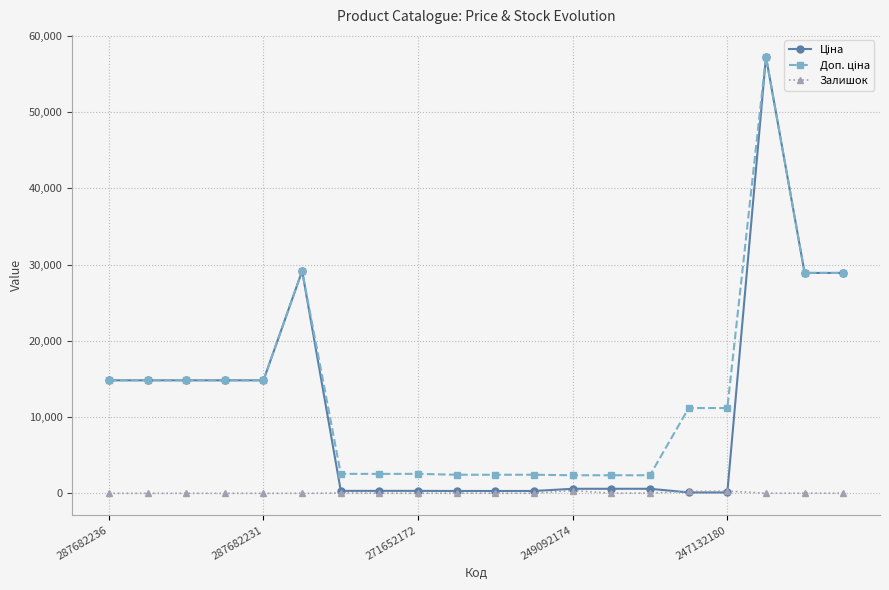

What is the maximum value shown in the chart?

57258.0